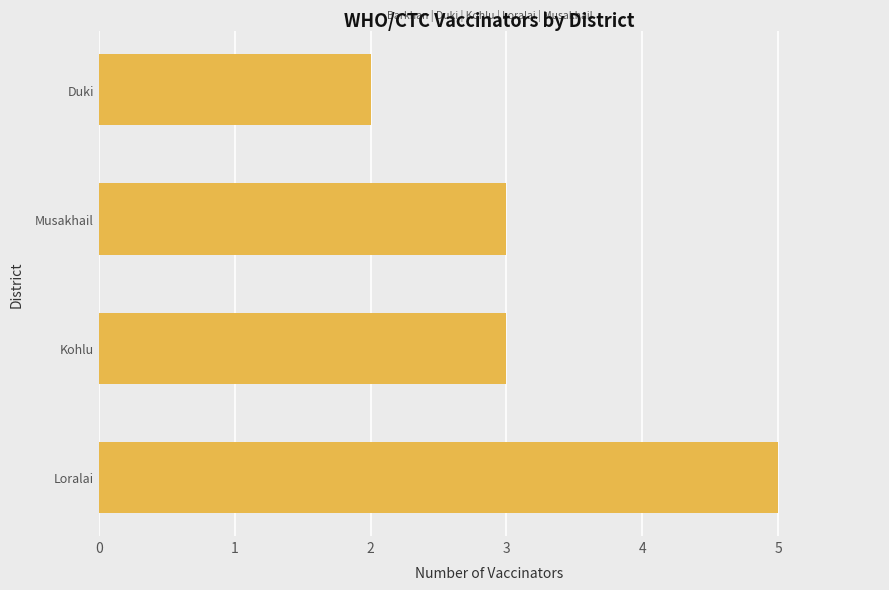

Reading bottom to top, what are all the values shown in this chart?

Loralai=5	Kohlu=3	Musakhail=3	Duki=2